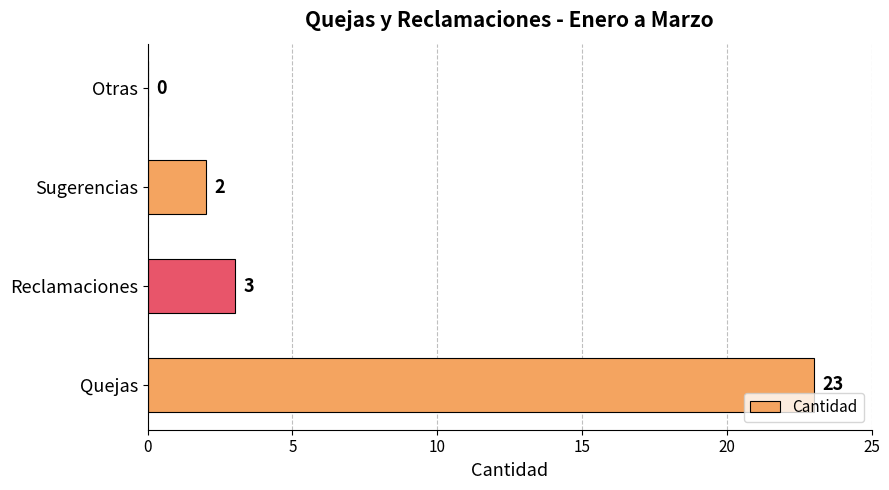

What is the sum of all values?

28